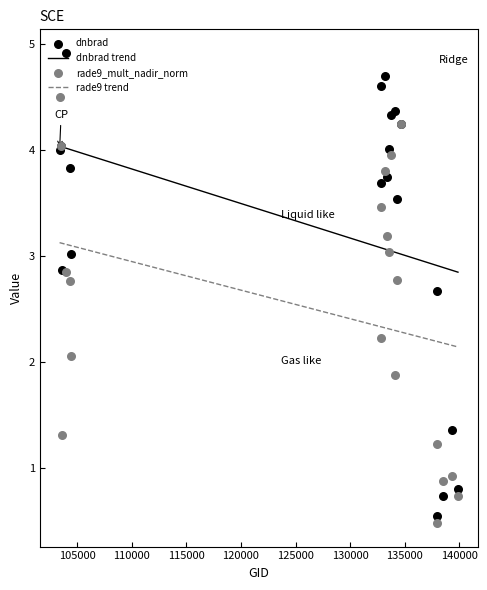

Which series contains the lowest Y value?

rade9_mult_nadir_norm